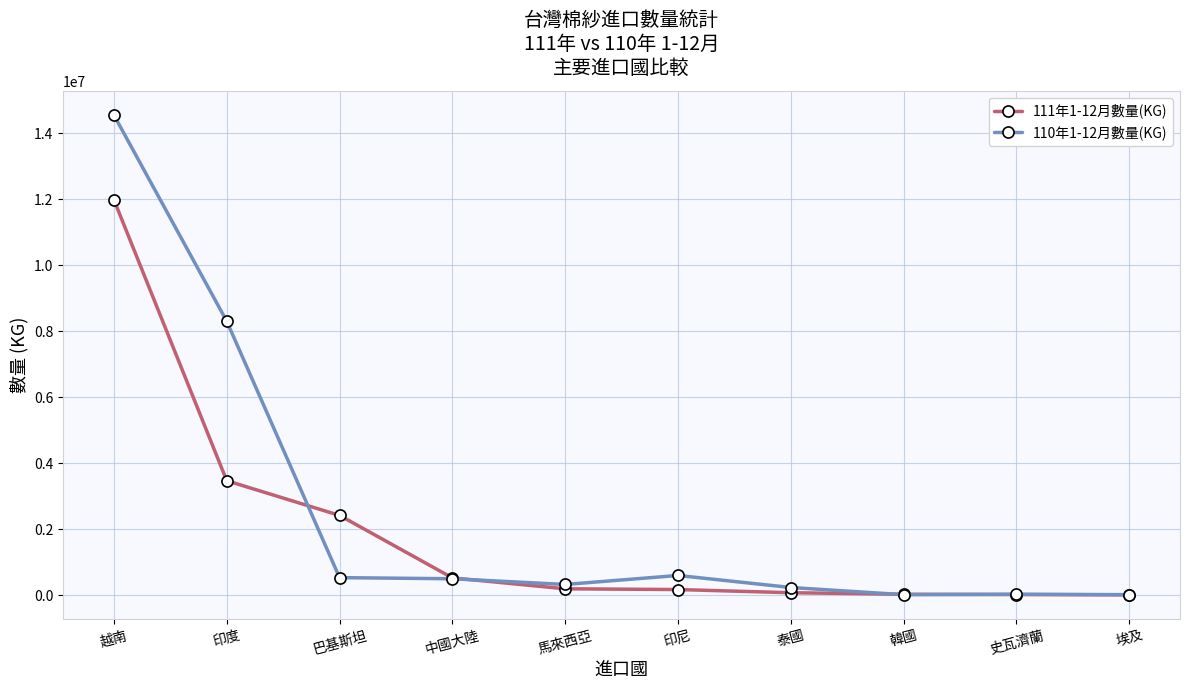

What is the label of the 6th point from the left?

印尼